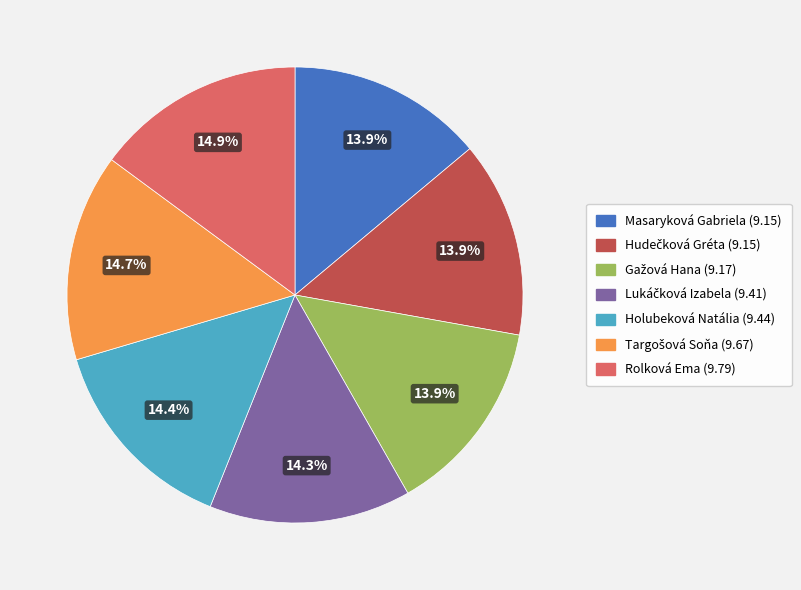

Is Masaryková Gabriela the majority of the pie?

No